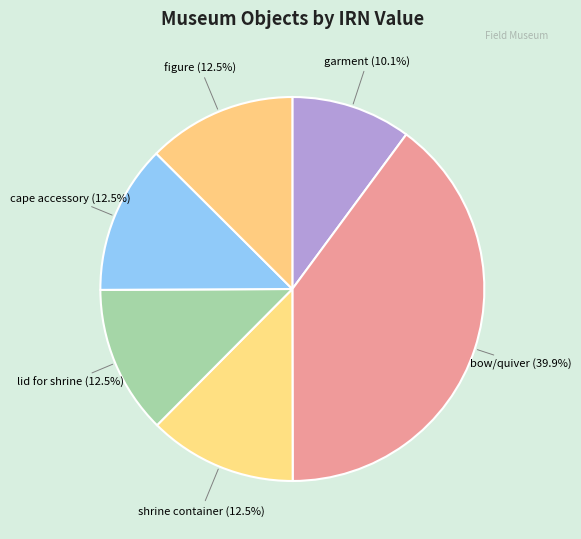

Count the number of slices in the pie.

6